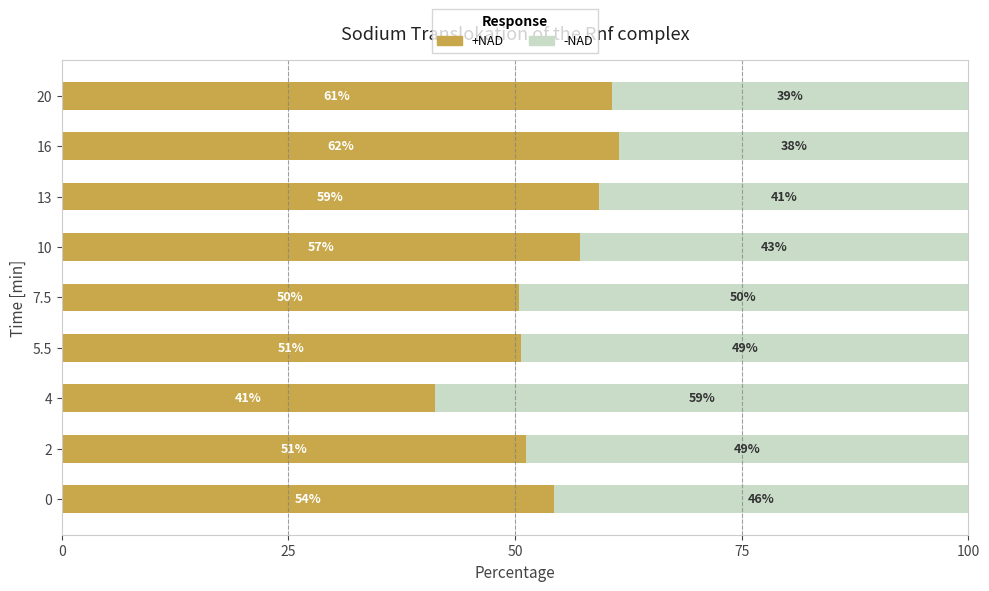

The value of +NAD at 16 is 61.5. True or false?

True